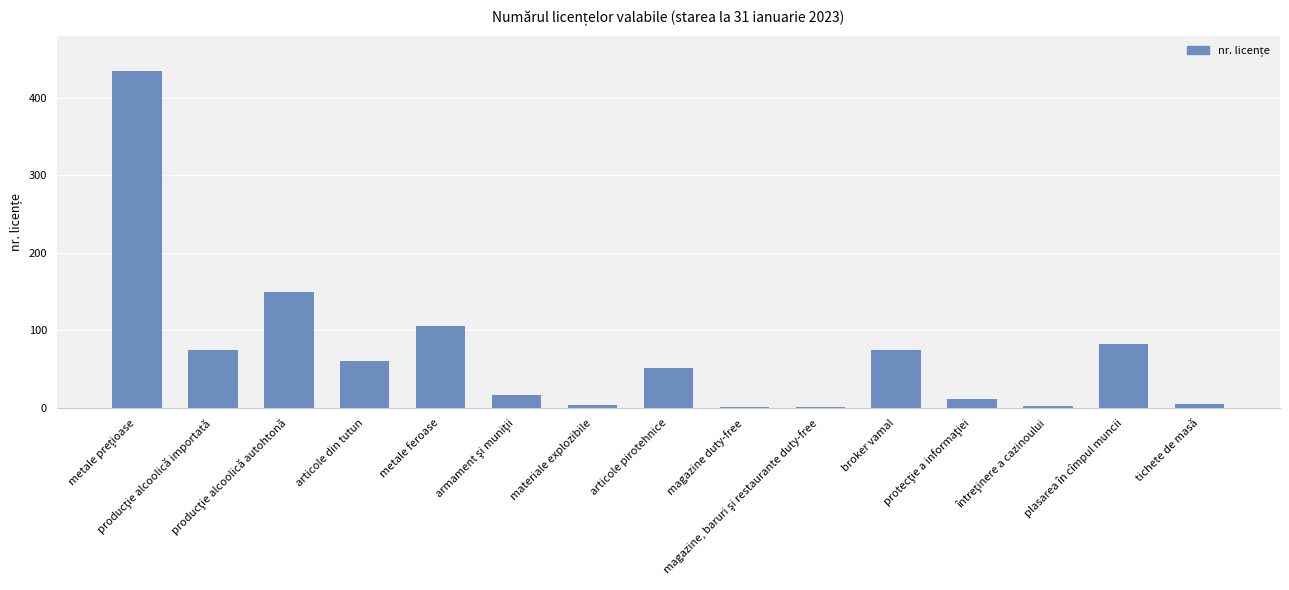

Approximately how many times larger is the value at producţie alcoolică importată compared to articole din tutun?

1.2